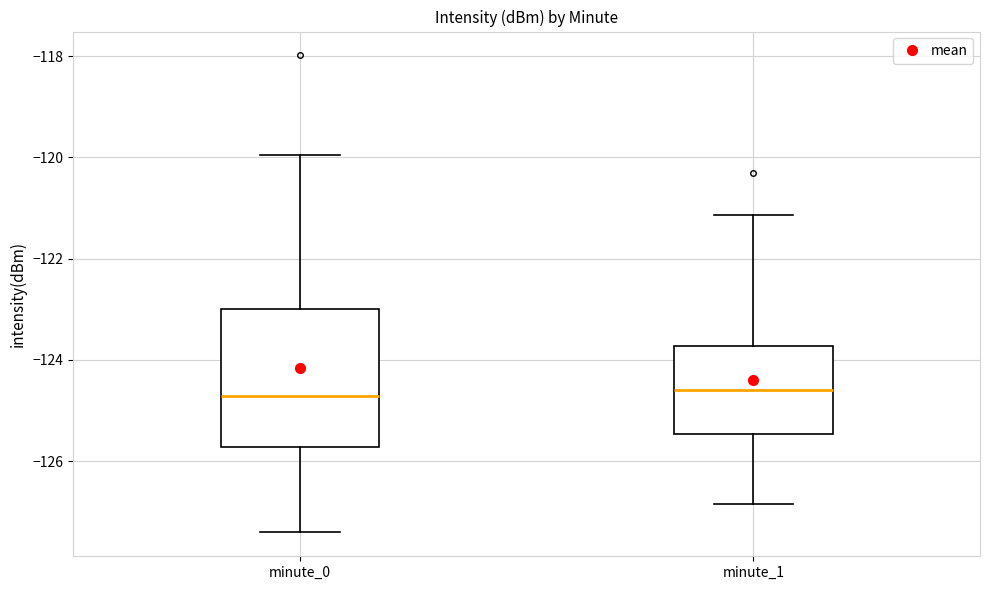

Which box is the tallest, from its lower edge to its upper edge?

minute_0